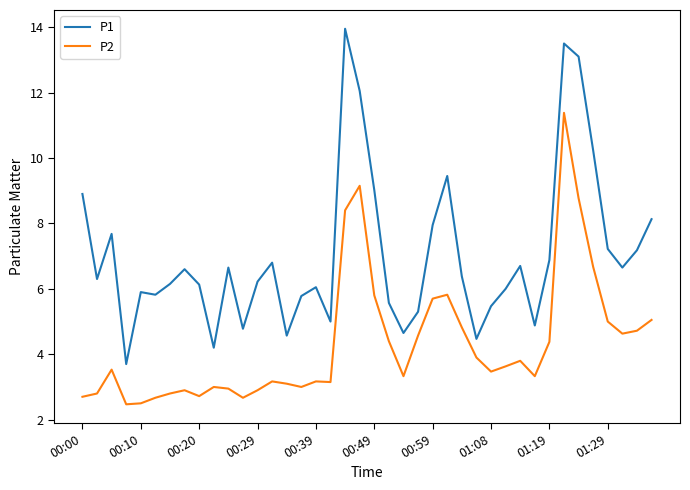

List the series in order of their overall mean, lowest first.

P2, P1